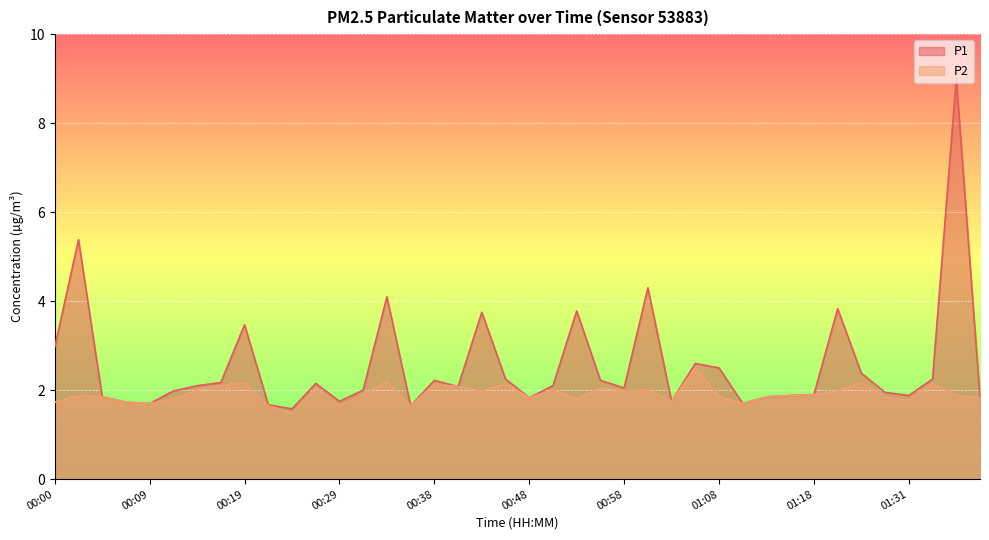

Rank the series at 00:17 from highest to lowest value.

P1, P2